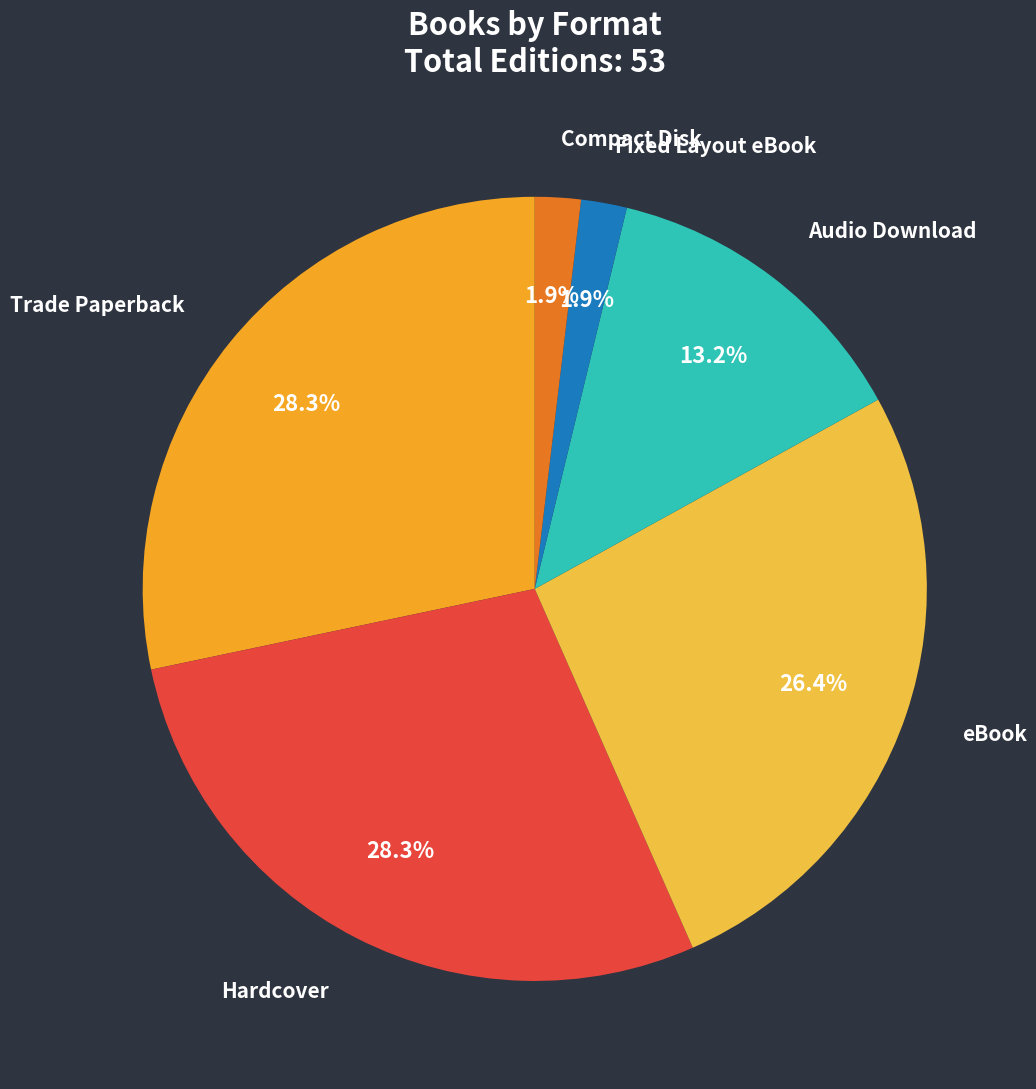

To the nearest percent, what portion does Fixed Layout eBook represent?

2%